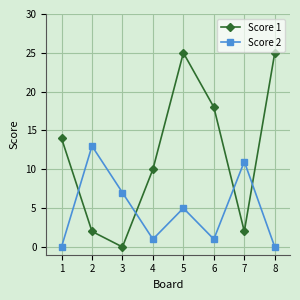

Where is the first local minimum for Score 1?

3